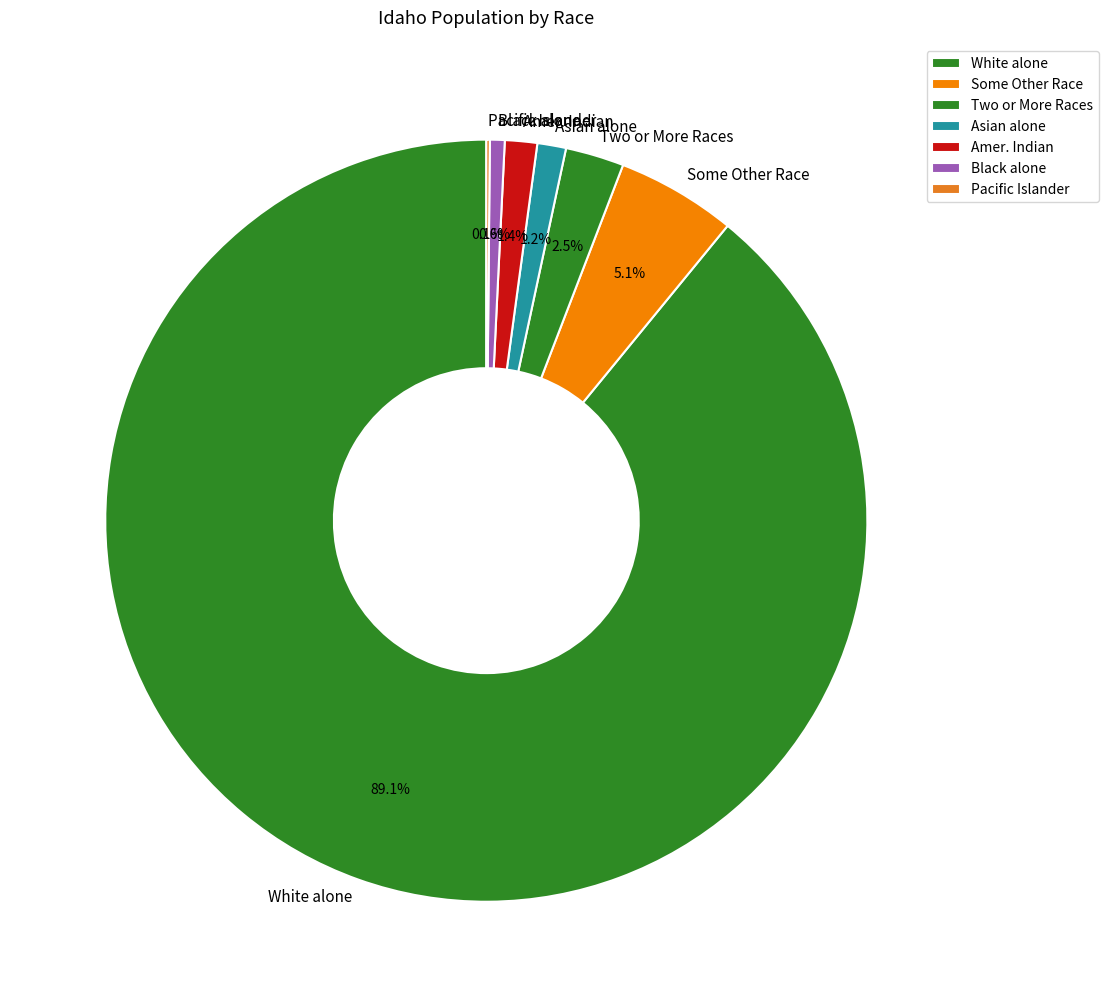

What is the largest slice in the pie chart?

White alone